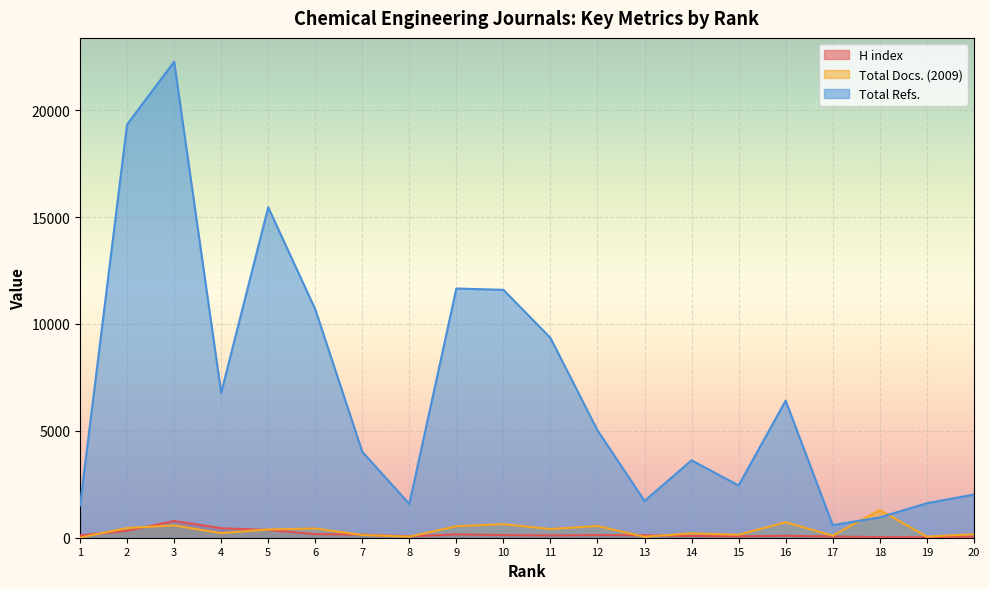

The Total Docs. (2009) series shows 95 at 17. True or false?

True